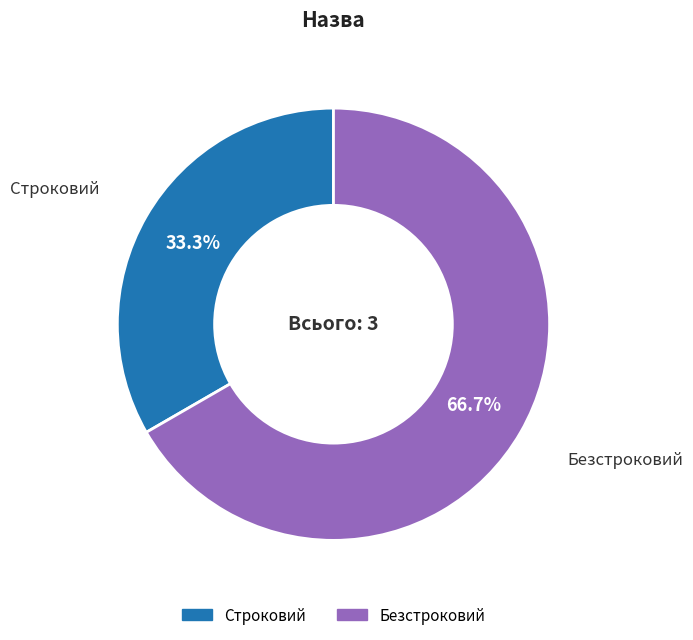

To the nearest percent, what is the difference between the Строковий and Безстроковий slice percentages?

33%